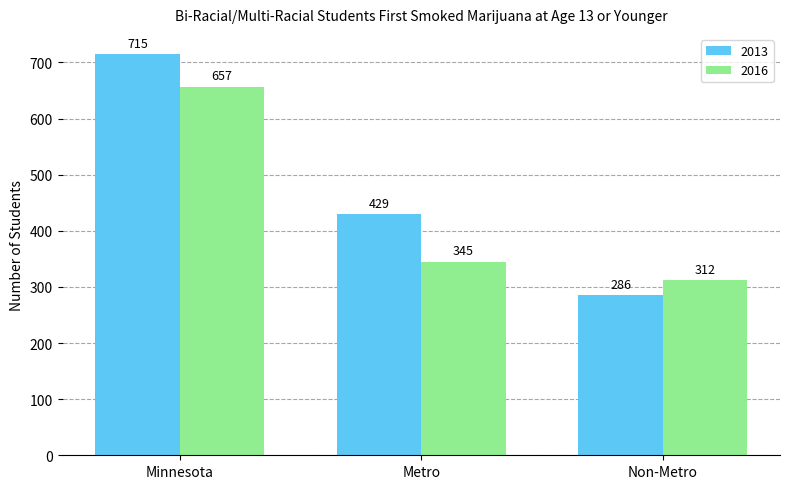

Is the value of 2016 at Metro greater than the value of 2013 at Minnesota?

No